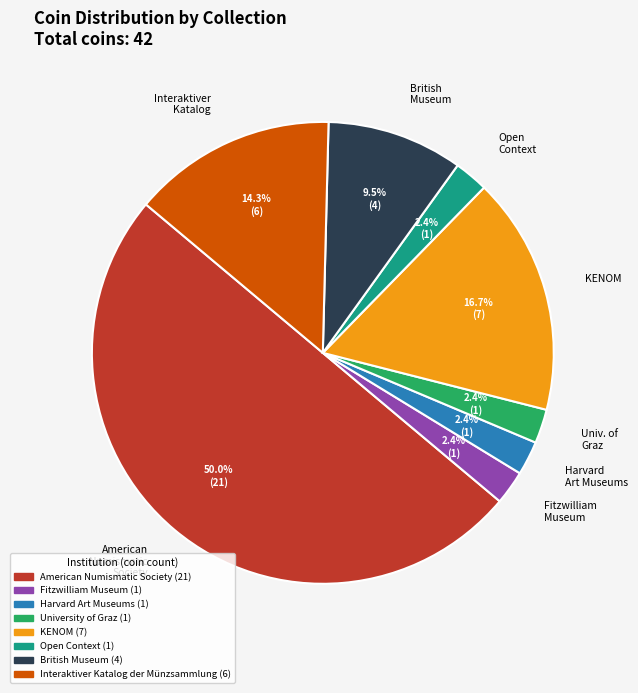

What is the total percentage of Interaktiver Katalog and KENOM?

31.0%